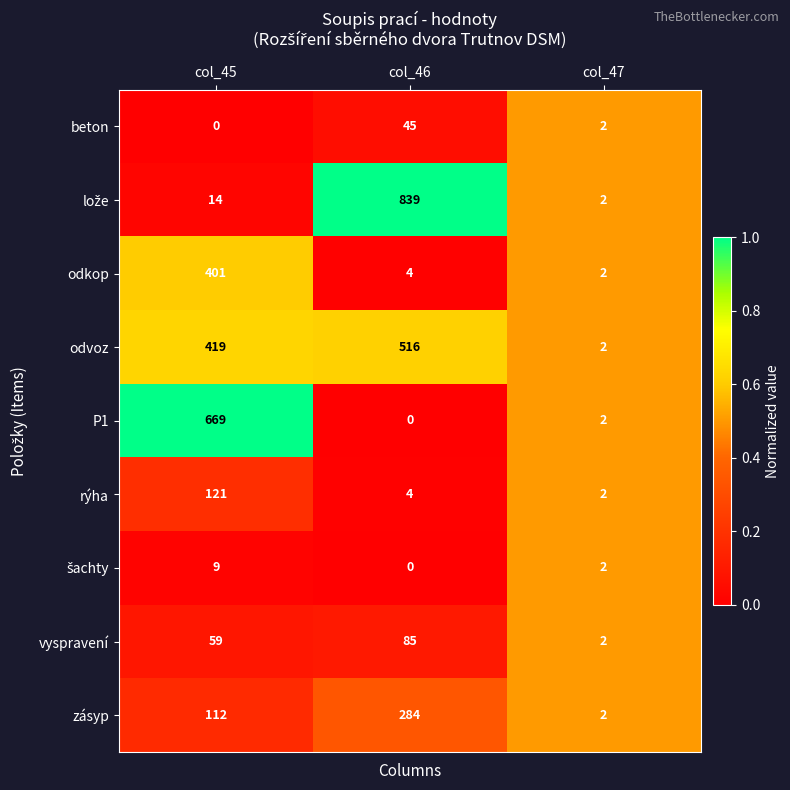

At which label is vyspravení closest to 43?

col_45